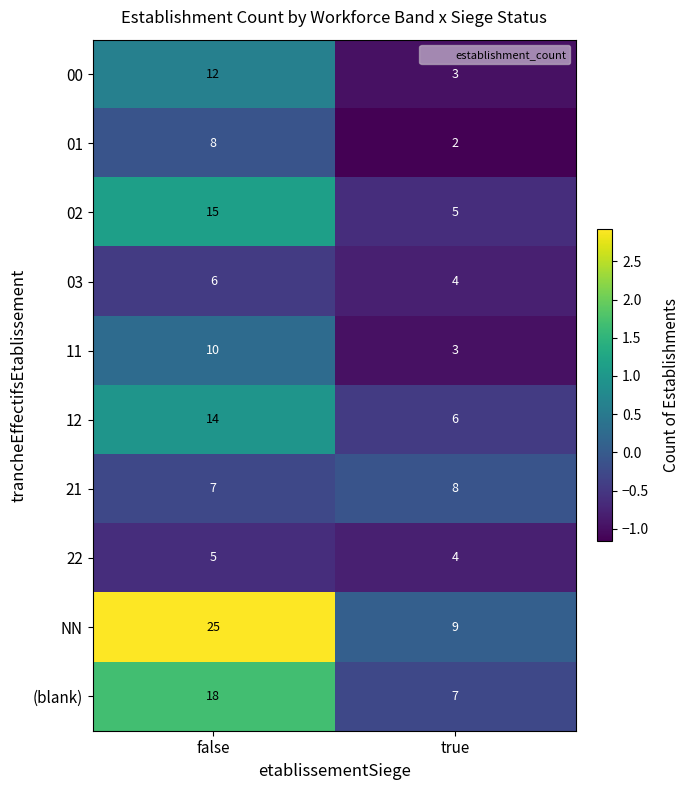

Between false and true, which series saw the biggest shift?

NN